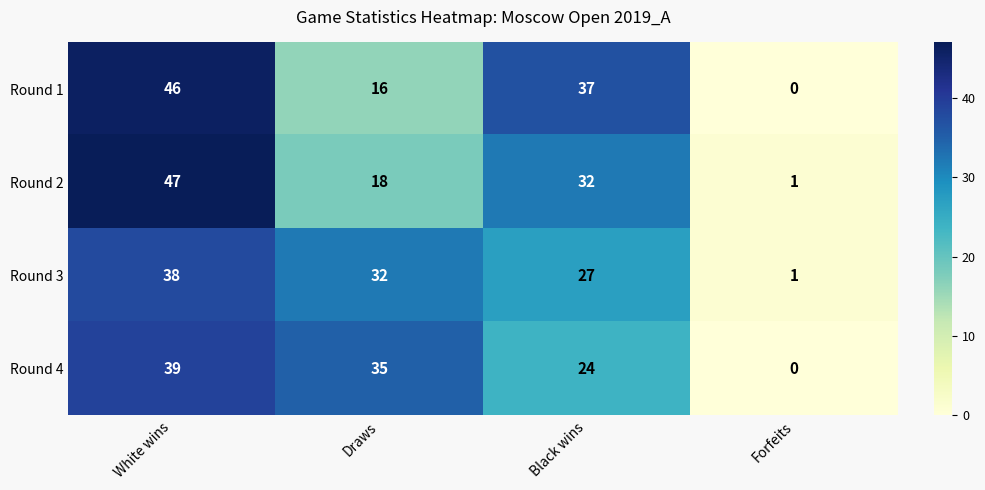

Which series changed the most between Black wins and Forfeits?

Round 1